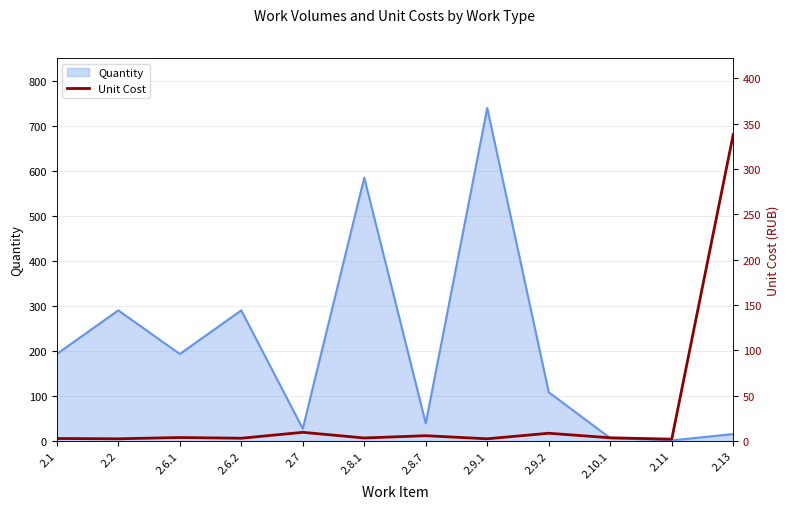

How many interior local valleys (lower than both neighbors) does the data have?

5